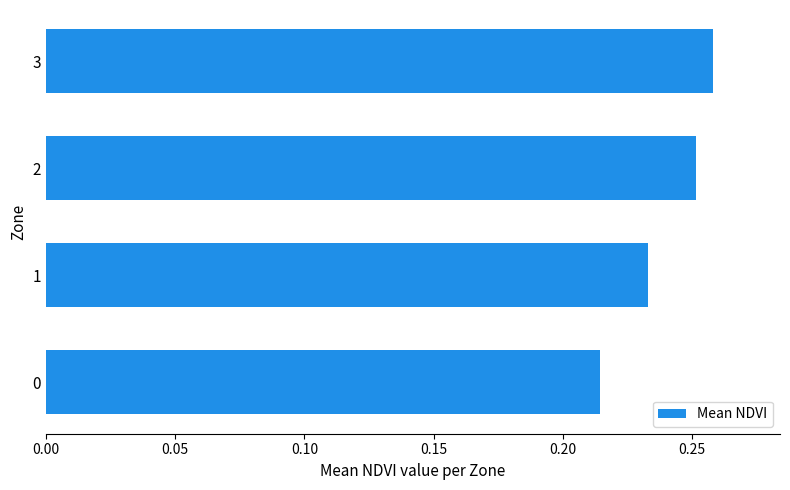

Count the values in the range 0 to 1.

4